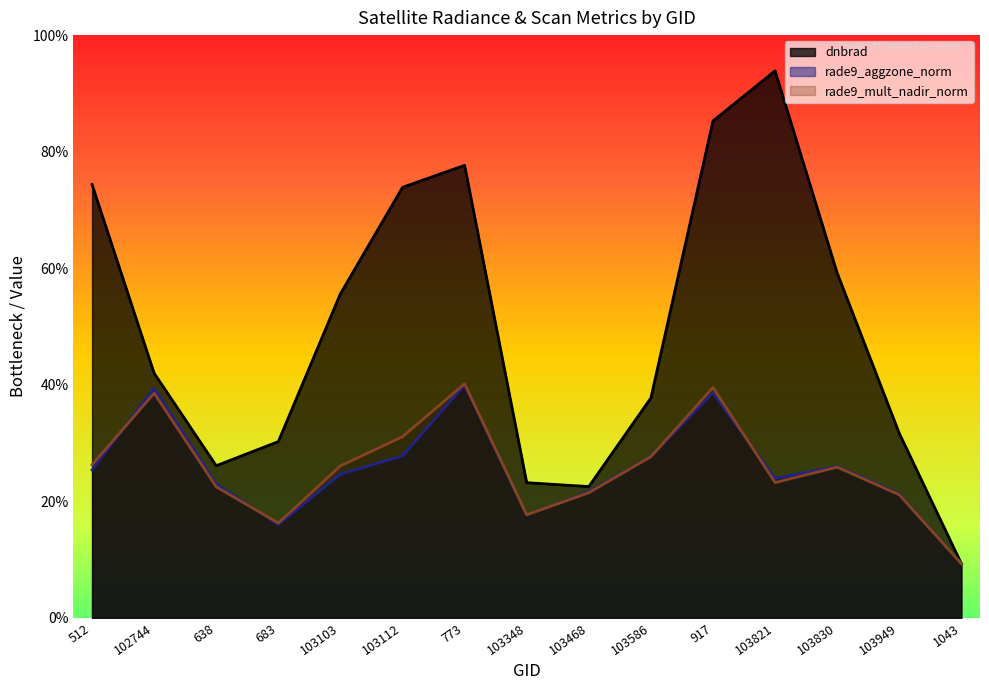

At 1043, list the series in order from smallest to largest.

dnbrad, rade9_aggzone_norm, rade9_mult_nadir_norm